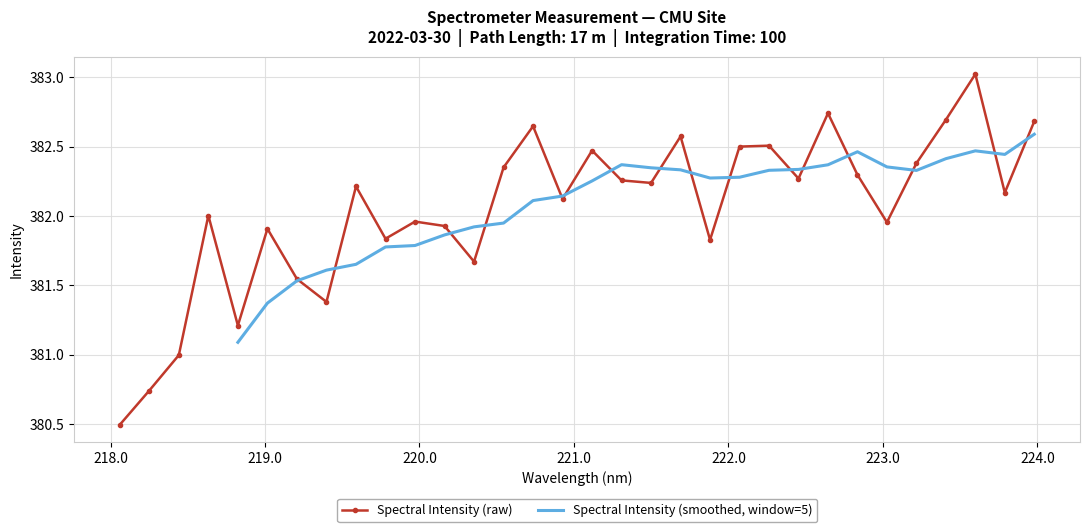

Which category has the lowest value across all series?

218.0596